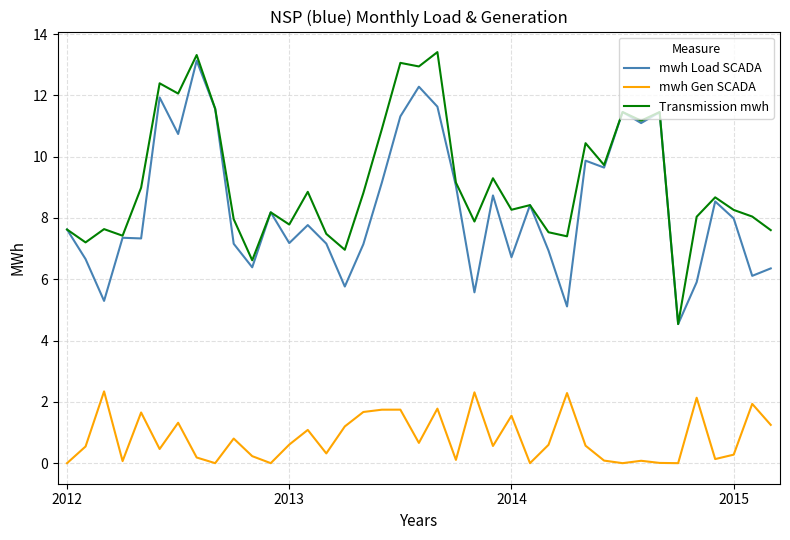

What is the maximum value shown in the chart?

13.4